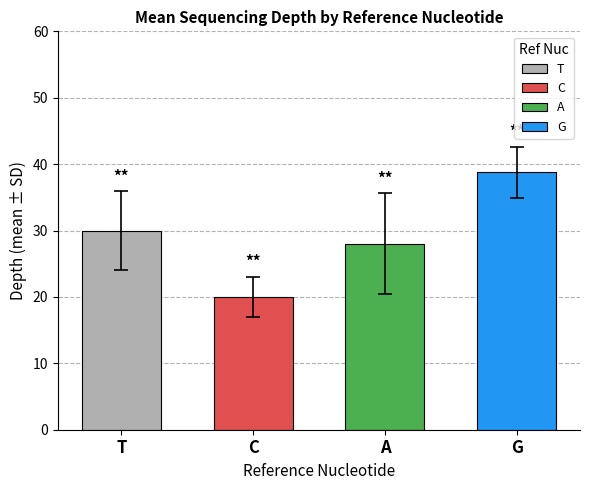

Is it true that the value at C is 34.2?

False